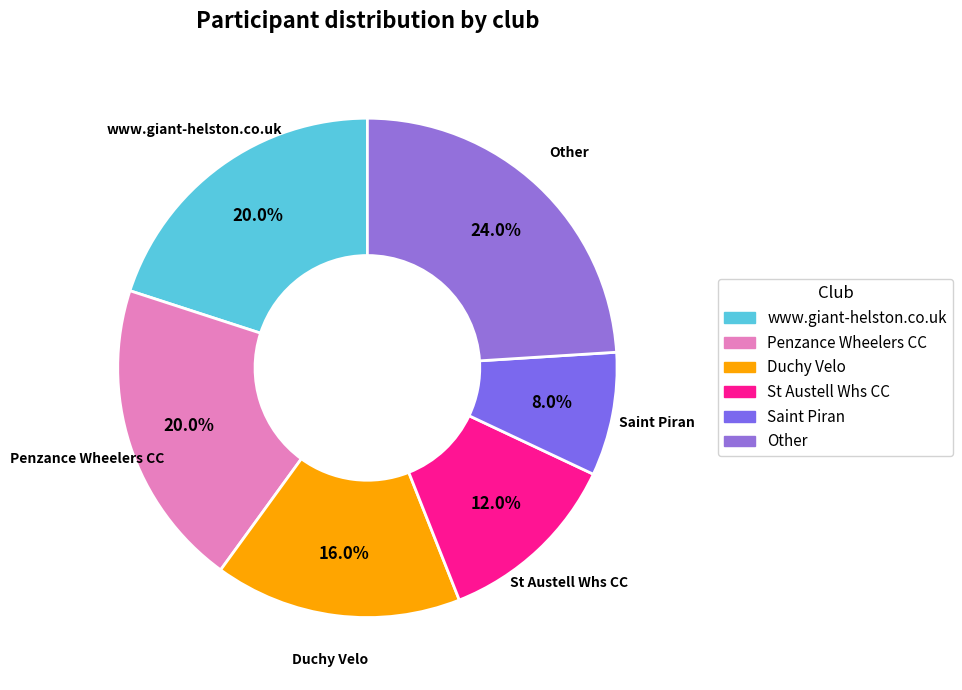

To the nearest percent, what is the difference between the largest and smallest slice percentages?

16%